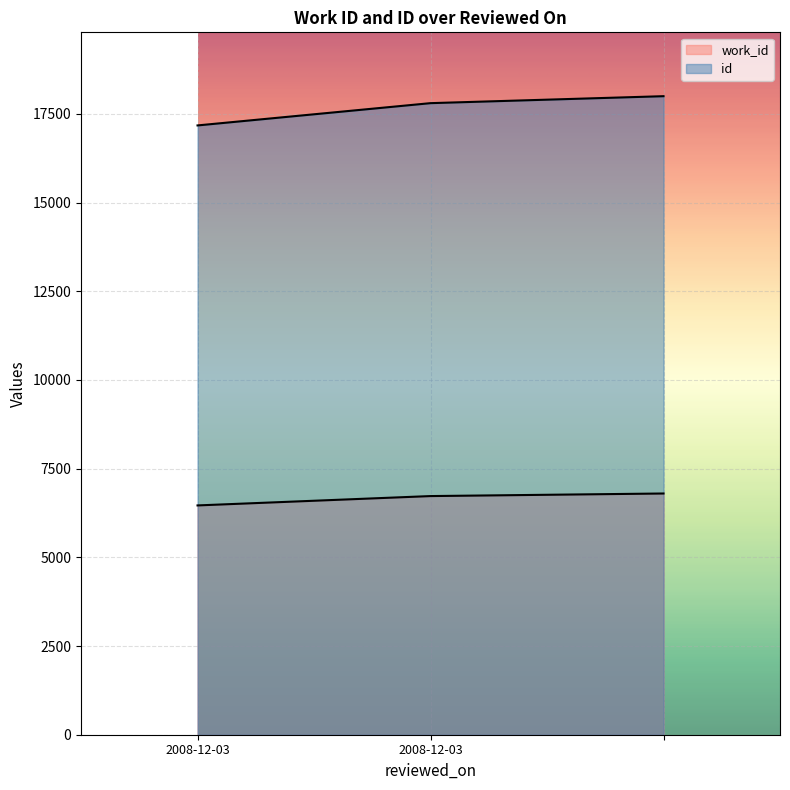

What is the difference between the maximum and minimum values in the id series?

824.2